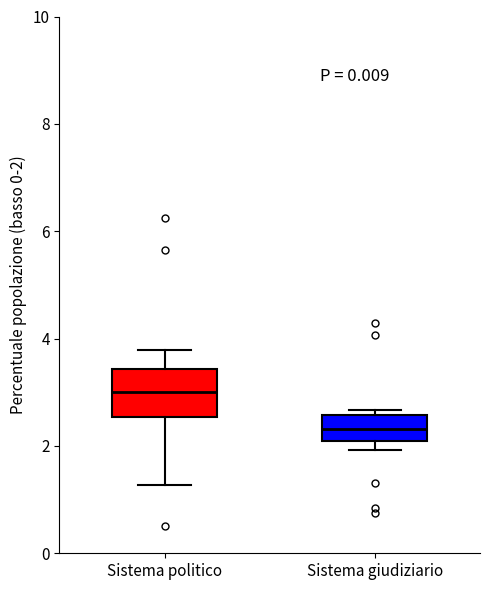

Which box has the highest median line?

Sistema politico